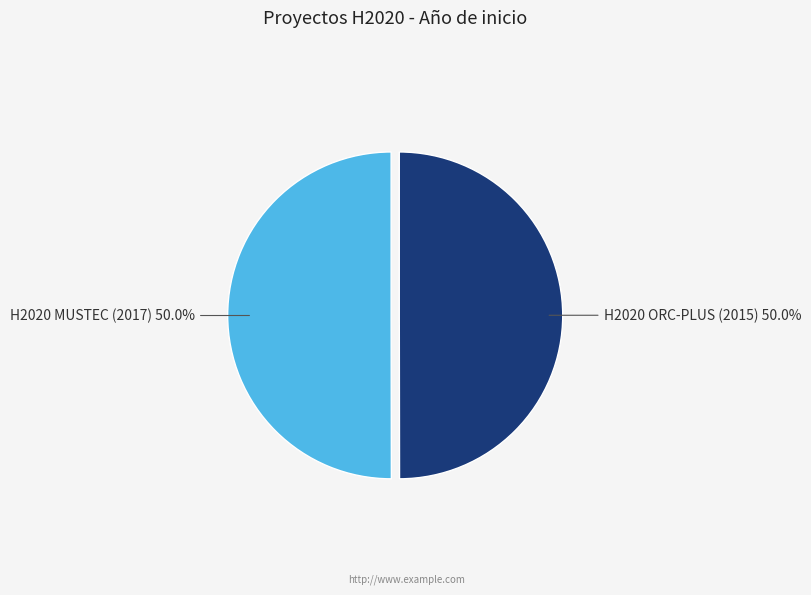

To the nearest percent, what percentage of the pie is H2020 ORC-PLUS (2015)?

50%